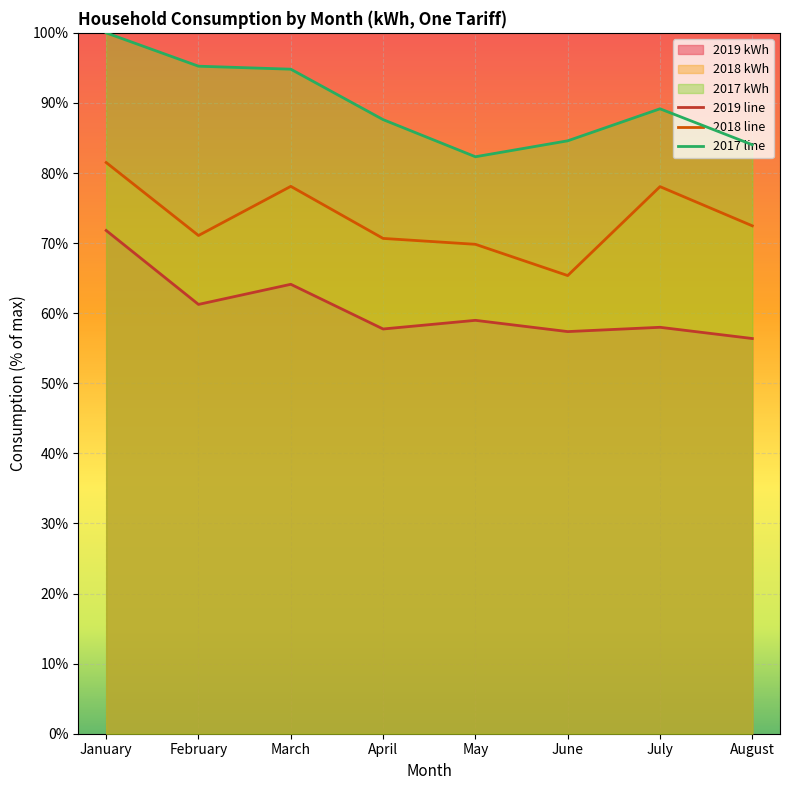

True or false: 2017 One tariff and 2018 One tariff cross at least once.

False